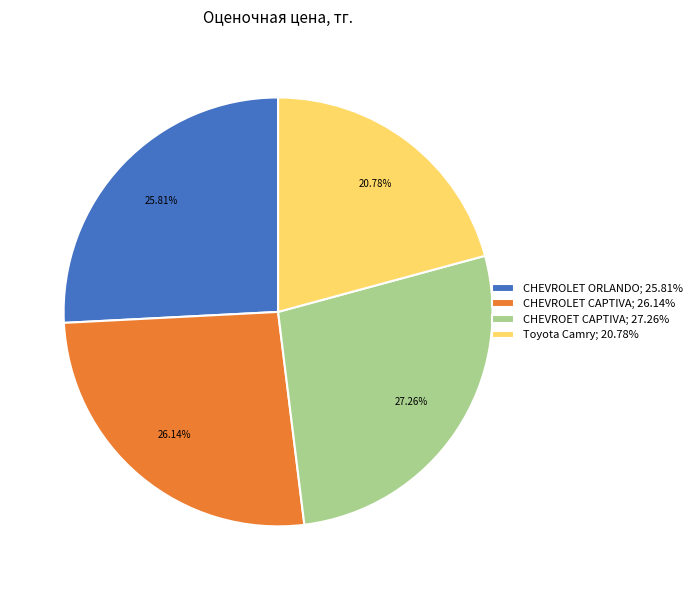

Is the sum of Toyota Camry; 20.78% and CHEVROLET ORLANDO; 25.81% greater than half?

No